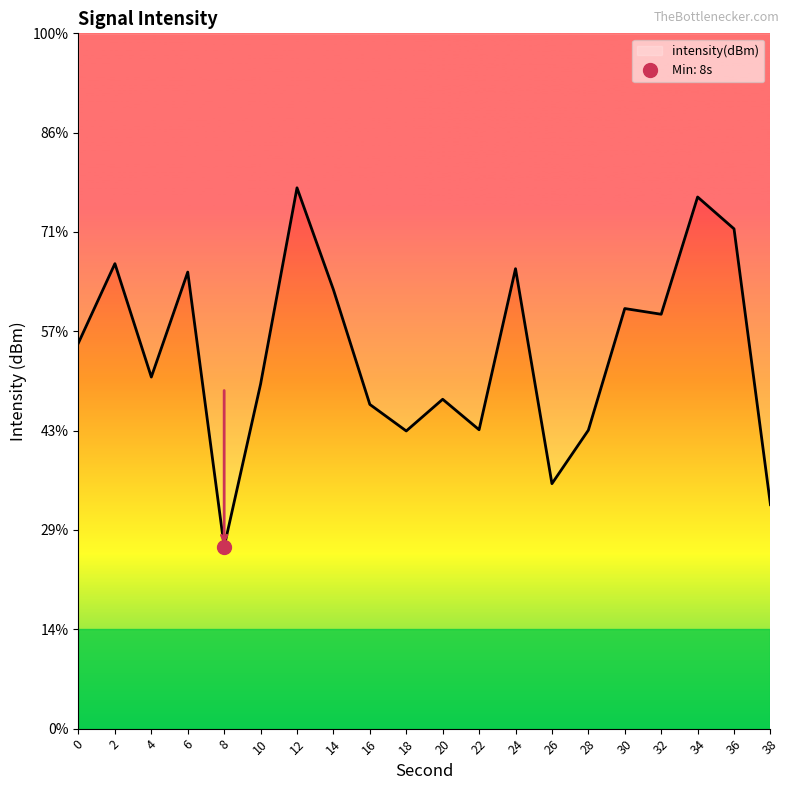

What is the sum of all values?

-2622.0